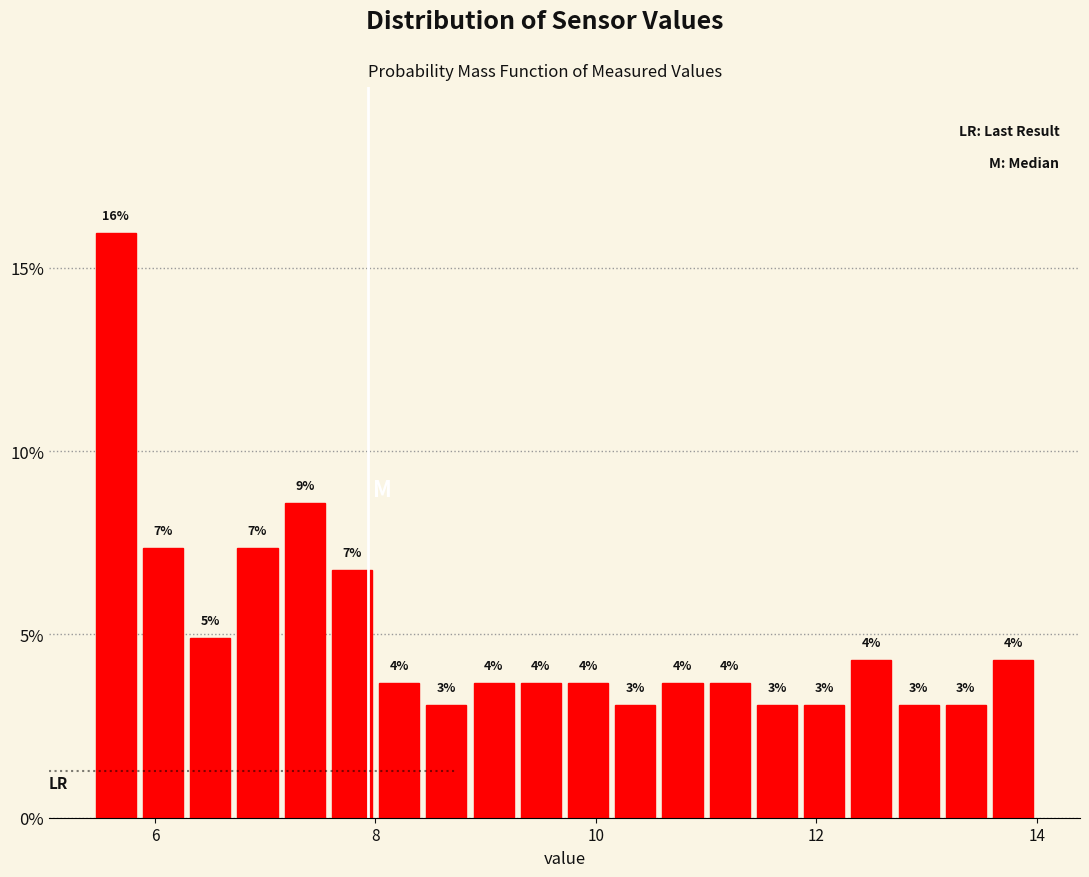

Around what value on the x-axis is the tallest bar? Give the approximate position of its centre, as read against the axis.

5.6